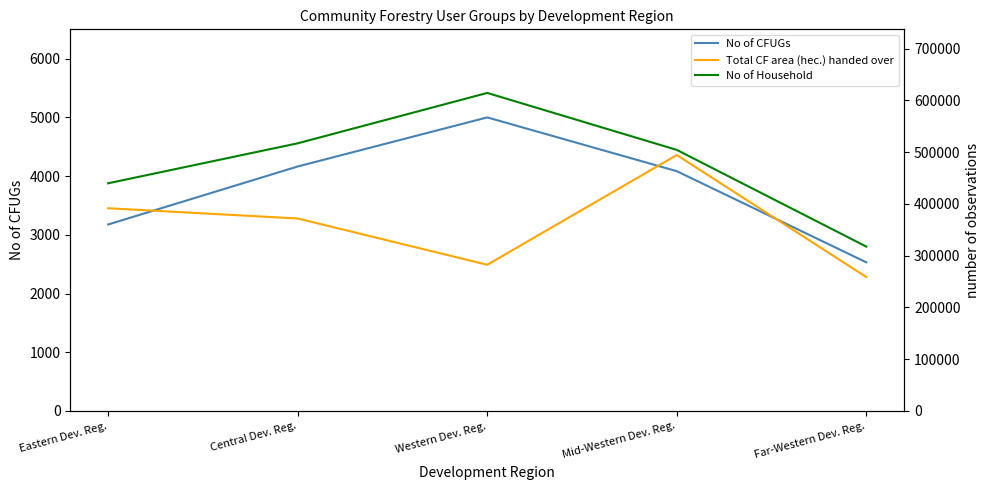

True or false: No of CFUGs and No of Household intersect in this chart.

False